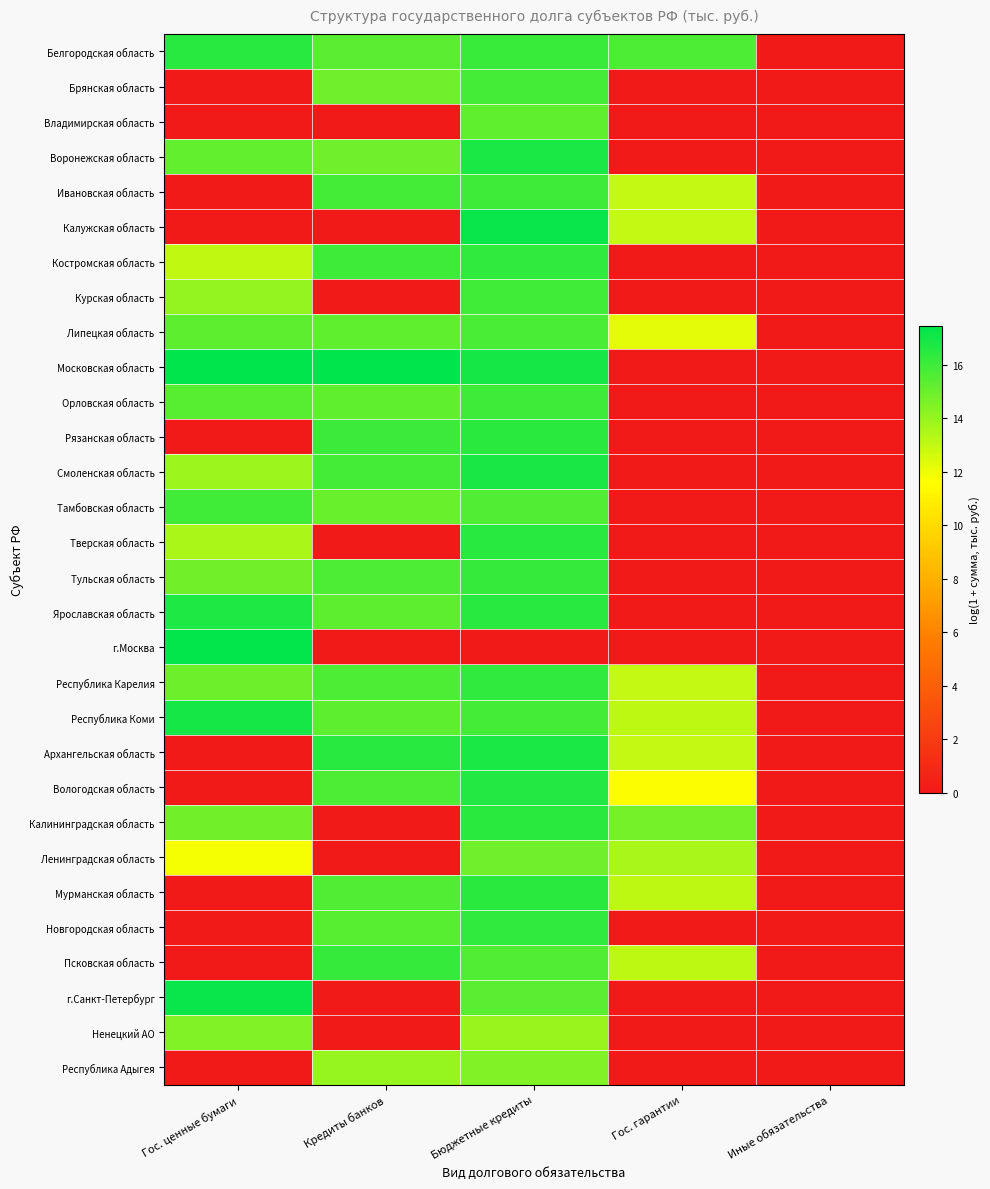

Rank the series by their maximum value, from highest to lowest.

Московская область, г.Москва, г.Санкт-Петербург, Калужская область, Республика Коми, Смоленская область, Архангельская область, Воронежская область, Ярославская область, Вологодская область, Тверская область, Белгородская область, Калининградская область, Рязанская область, Мурманская область, Костромская область, Новгородская область, Республика Карелия, Тульская область, Псковская область, Орловская область, Ивановская область, Тамбовская область, Курская область, Брянская область, Липецкая область, Владимирская область, Ленинградская область, Ненецкий АО, Республика Адыгея